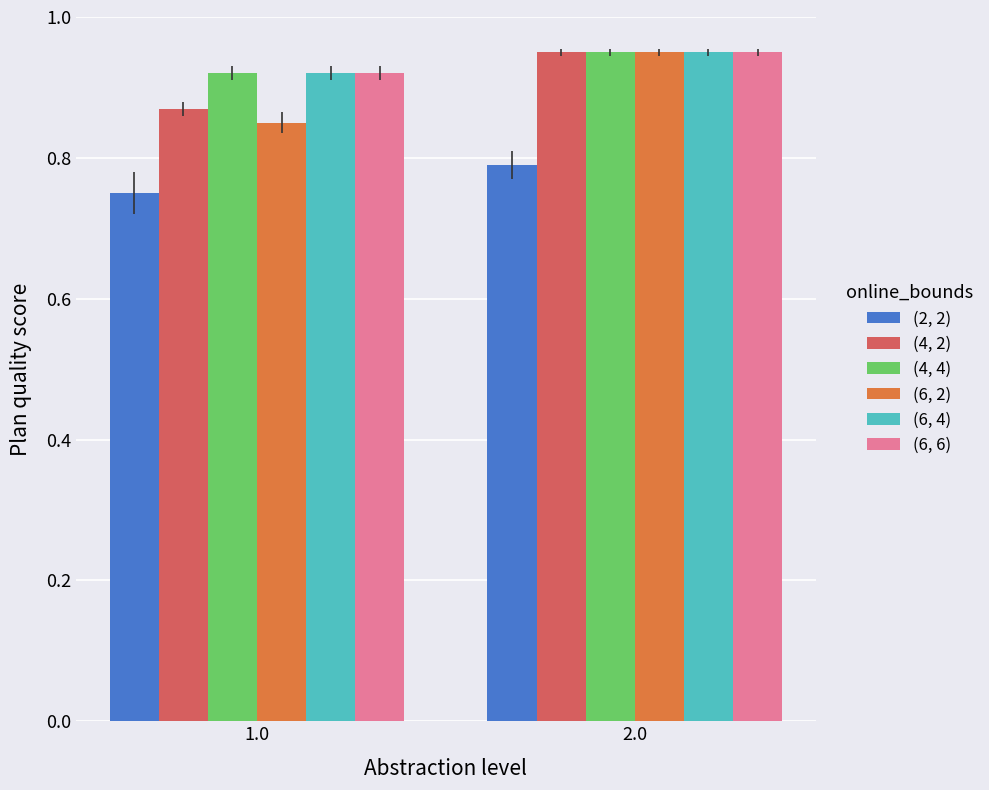

The value of (2, 2) at 2.0 is 1.4. True or false?

False